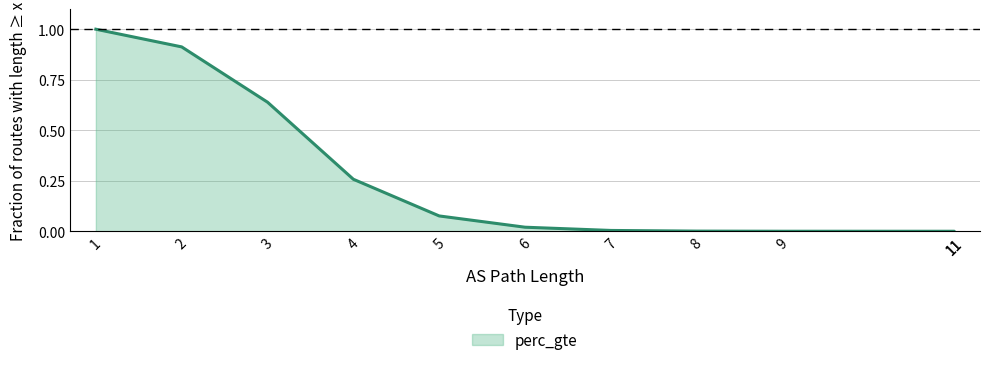

Is it true that the value at 11 is 0.0?

True